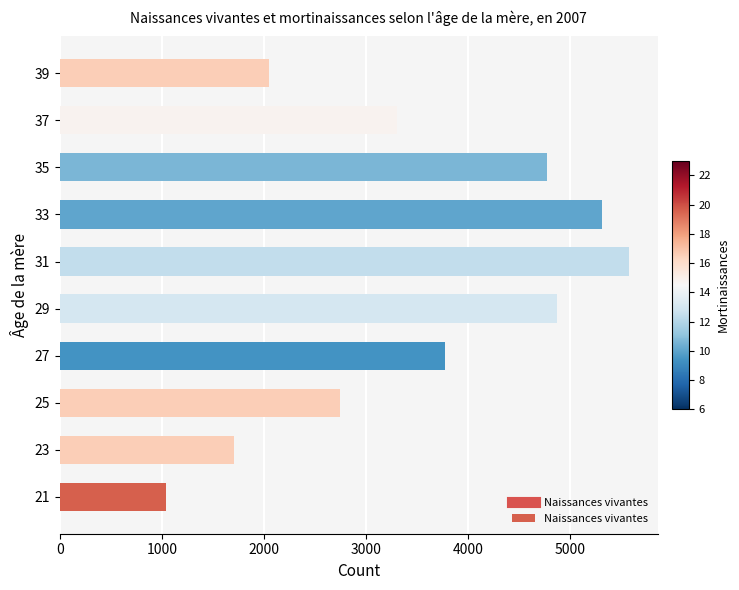

Is it true that the value at 35 is 4772?

True